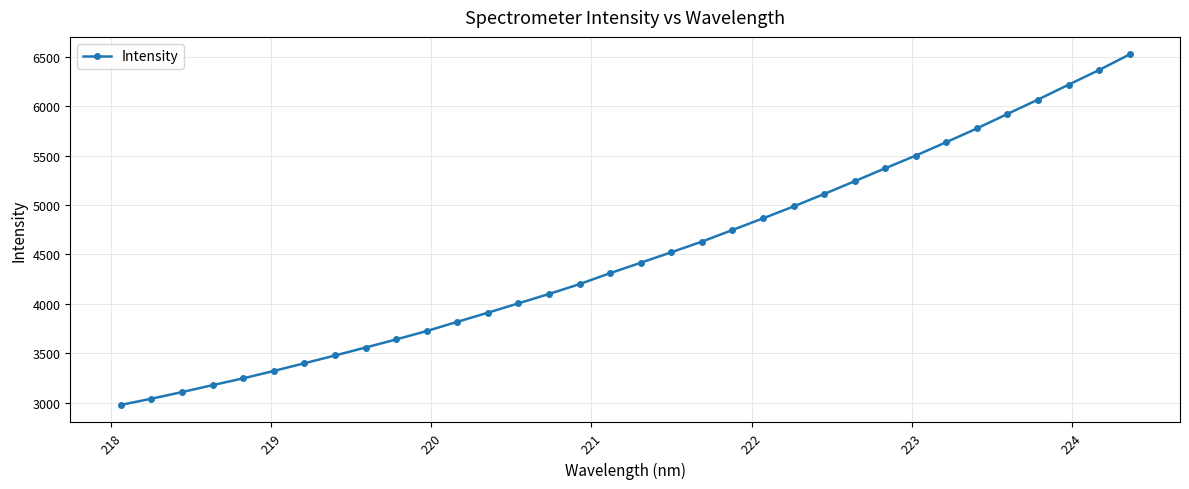

What is the minimum value shown in the chart?

2977.3